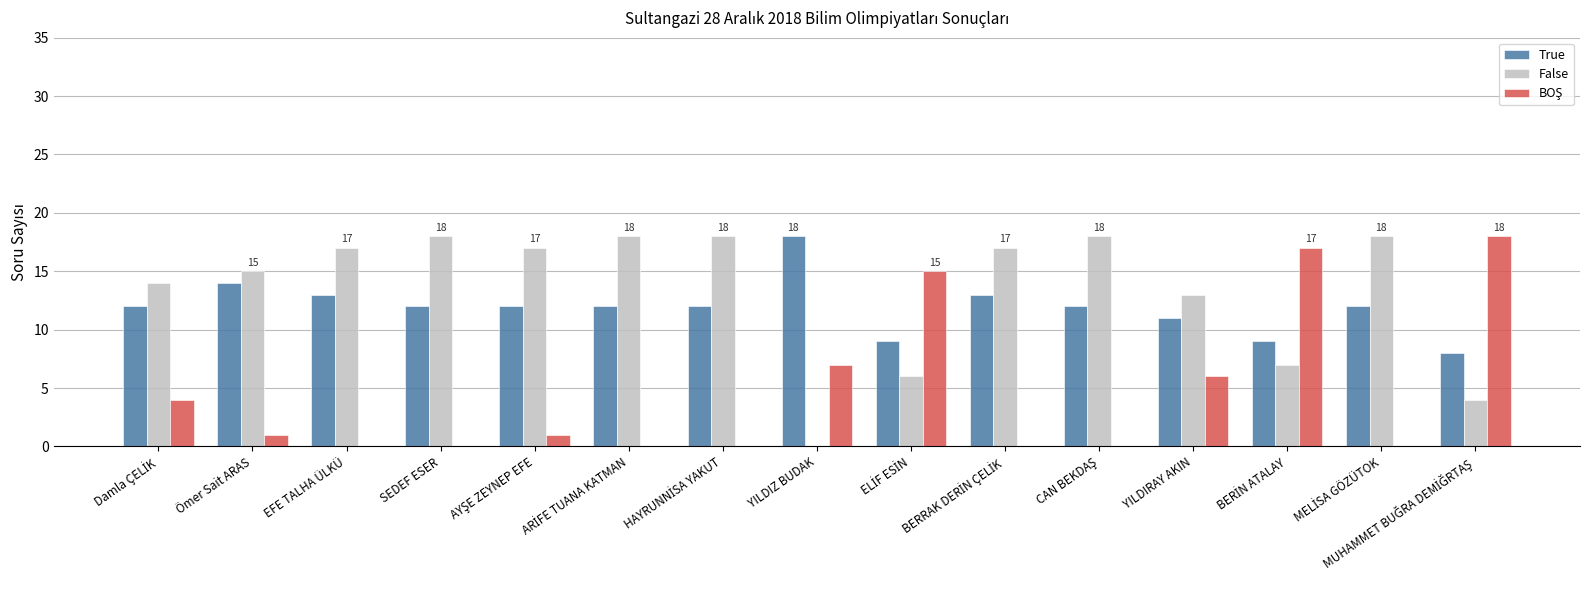

Read the False value at SEDEF ESER.

18